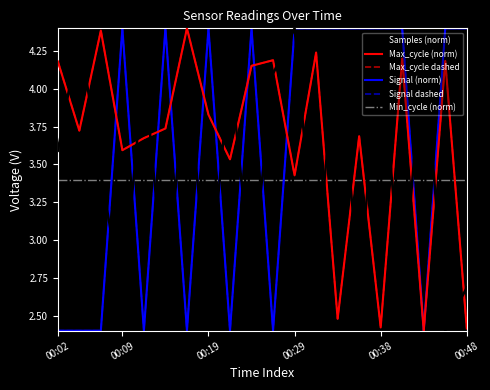

What is the minimum value for Signal dashed?

2.4